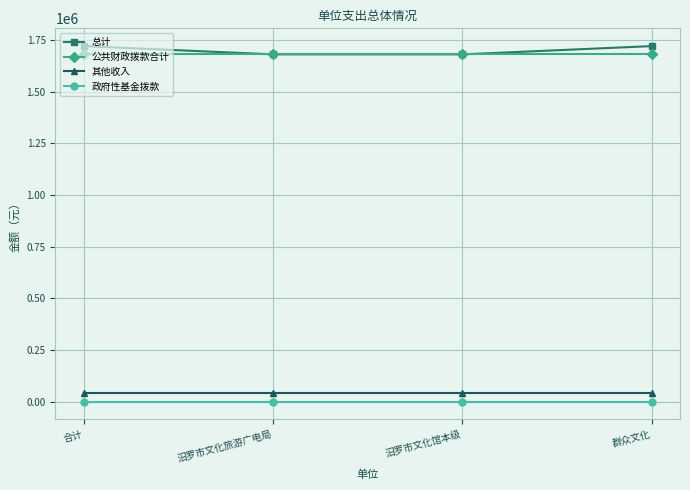

Reading left to right, what are all the values shown in this chart?

总计: 合计=1720378.7	汨罗市文化旅游广电局=1680379.0	汨罗市文化馆本级=1680379.0	群众文化=1720378.7
公共财政拨款合计: 合计=1680379.0	汨罗市文化旅游广电局=1680379.0	汨罗市文化馆本级=1680379.0	群众文化=1680379.0
其他收入: 合计=40000.0	汨罗市文化旅游广电局=40000.0	汨罗市文化馆本级=40000.0	群众文化=40000.0
政府性基金拨款: 合计=0.0	汨罗市文化旅游广电局=0.0	汨罗市文化馆本级=0.0	群众文化=0.0